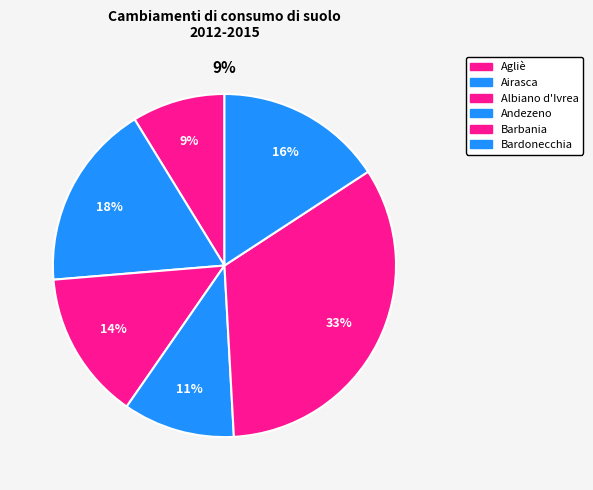

How many slices are in this pie chart?

6